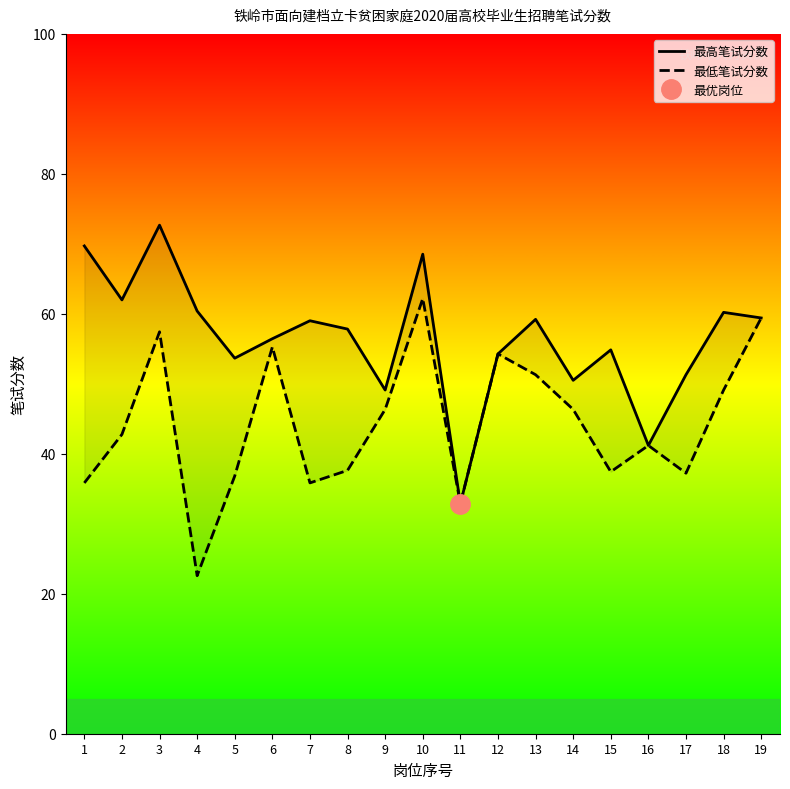

Is this an area chart (filled region under the line)?

No